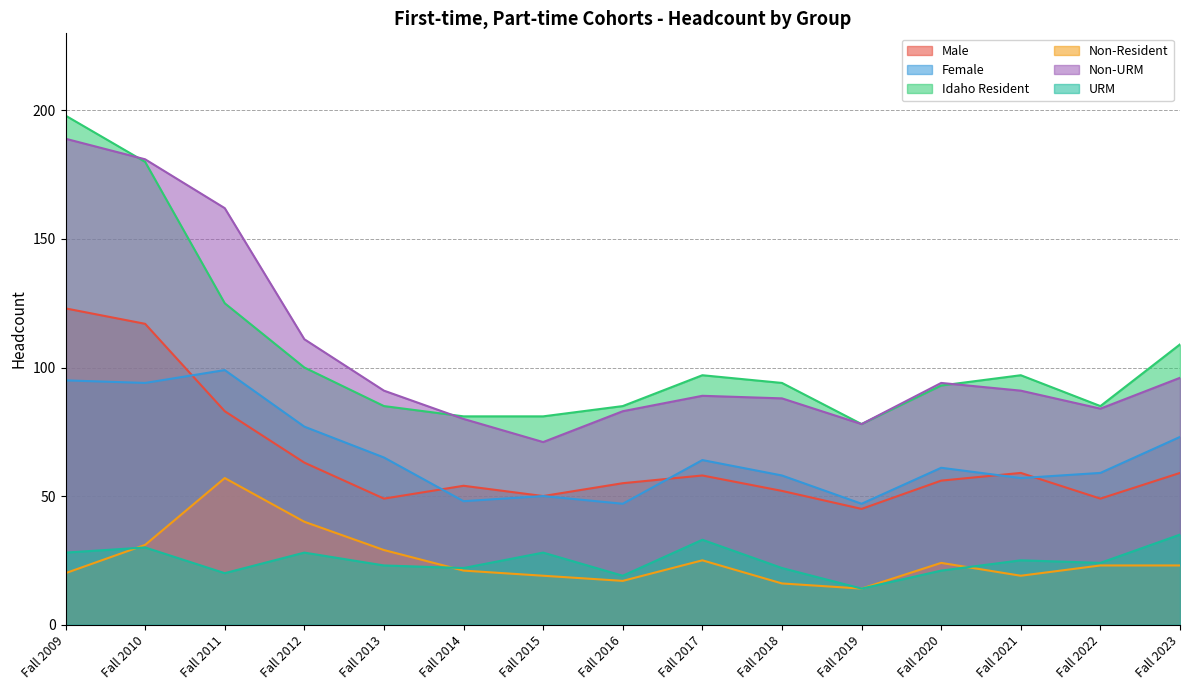

Which label corresponds to the largest value in the chart?

Fall 2009